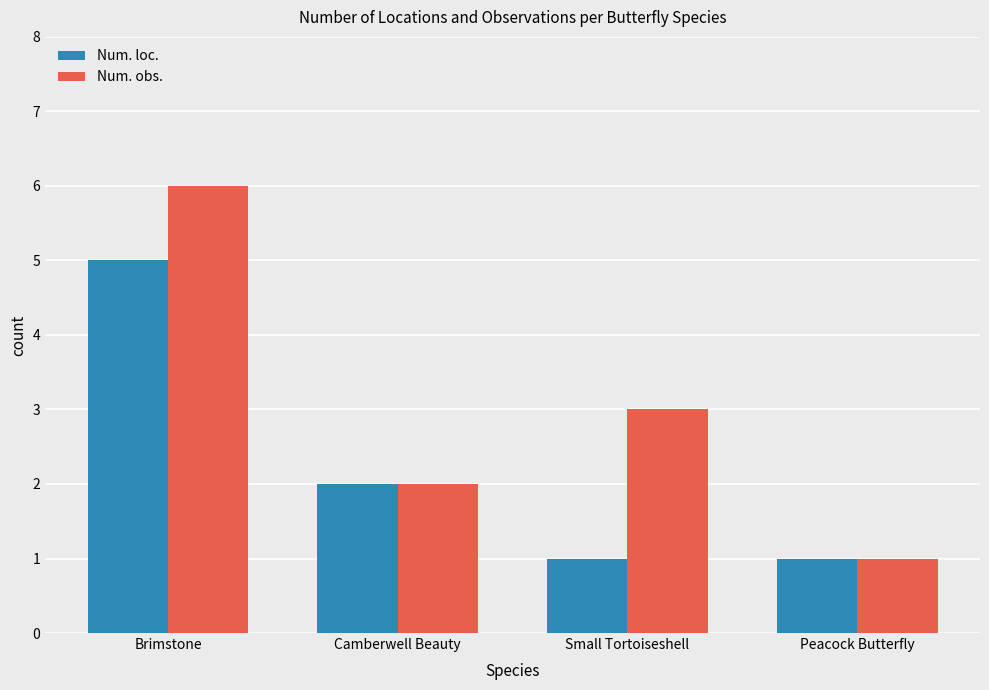

What is the difference between the Num. obs. values at Brimstone and Small Tortoiseshell?

3